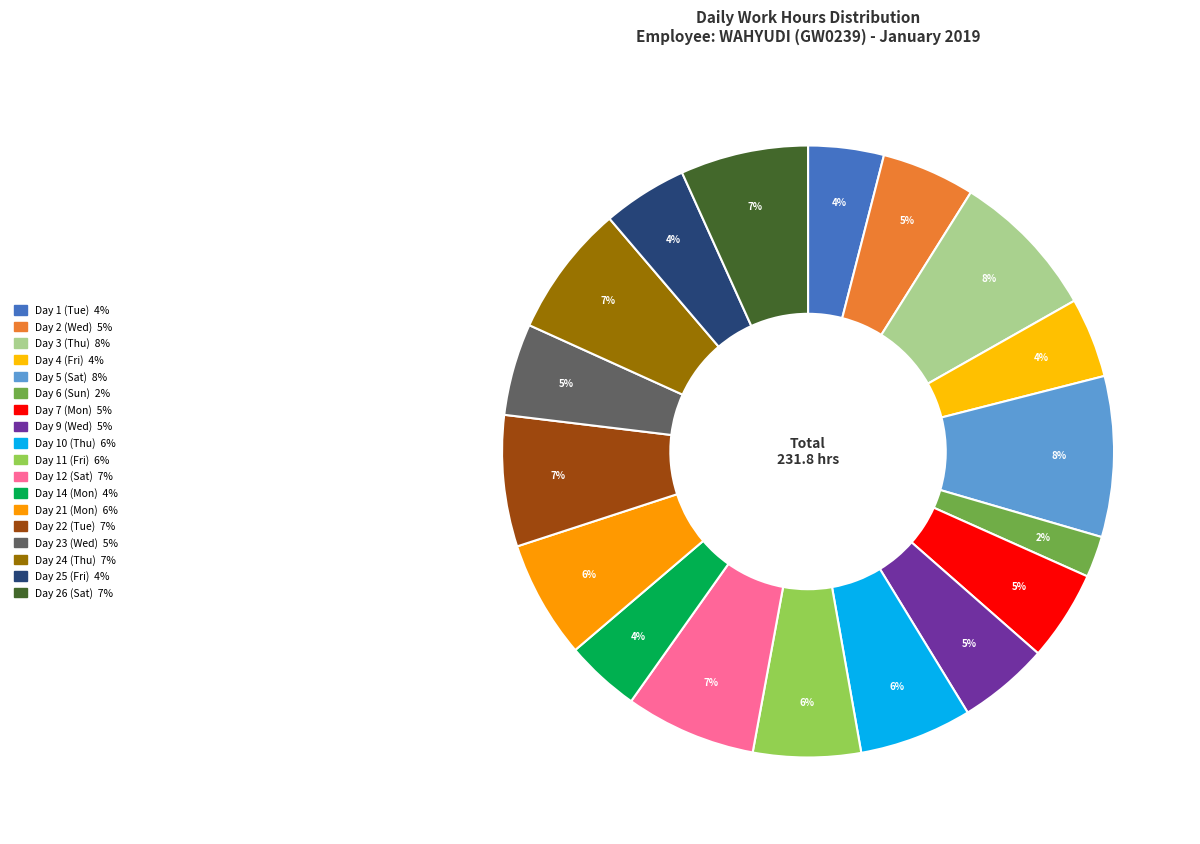

Does Day 6 (Sun) account for over 50% of the chart?

No